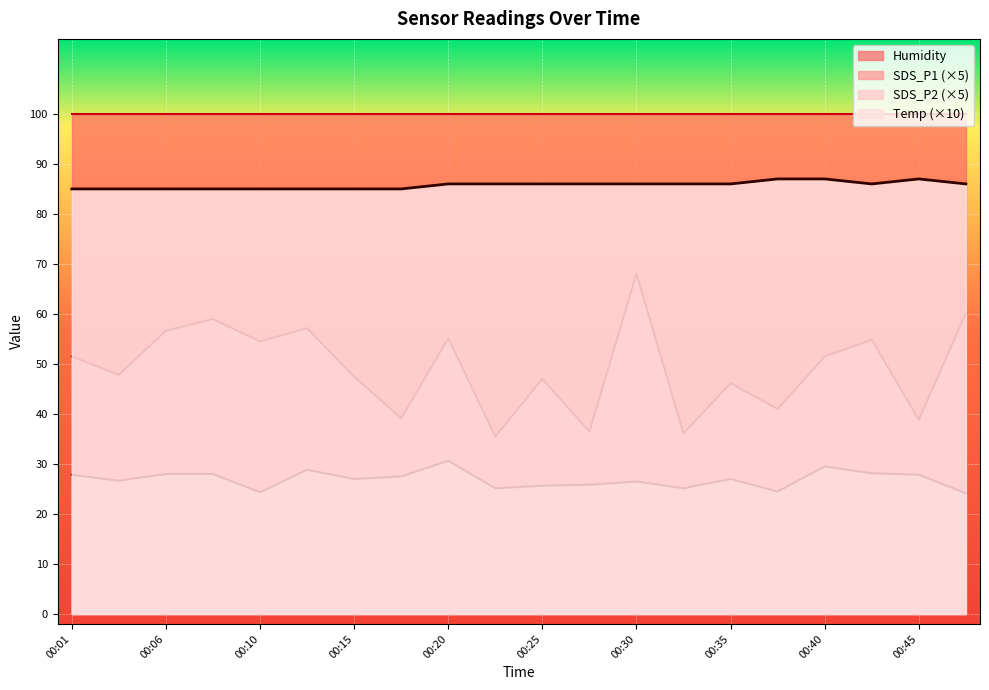

What is the total value across all series at 00:23?

146.7